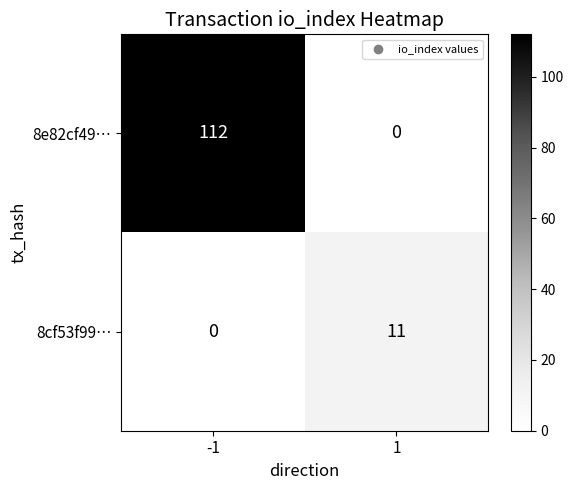

Is the value of 8e82cf49… at -1 greater than the value of 8cf53f99… at -1?

Yes